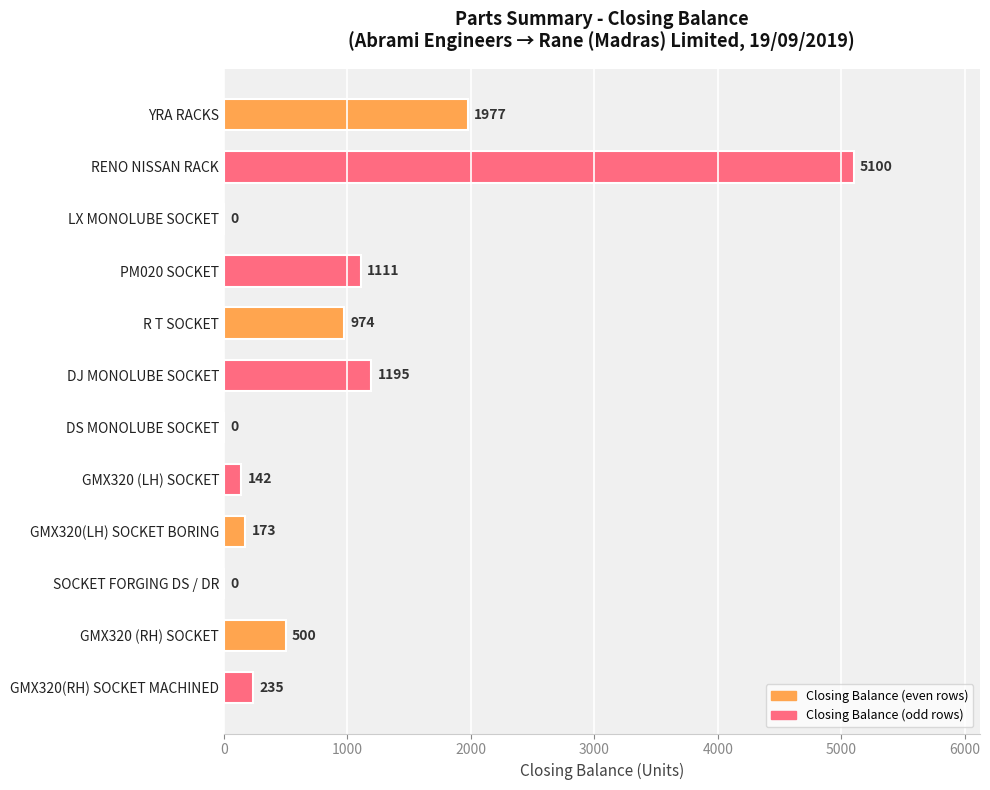

What is the greatest value displayed?

5100